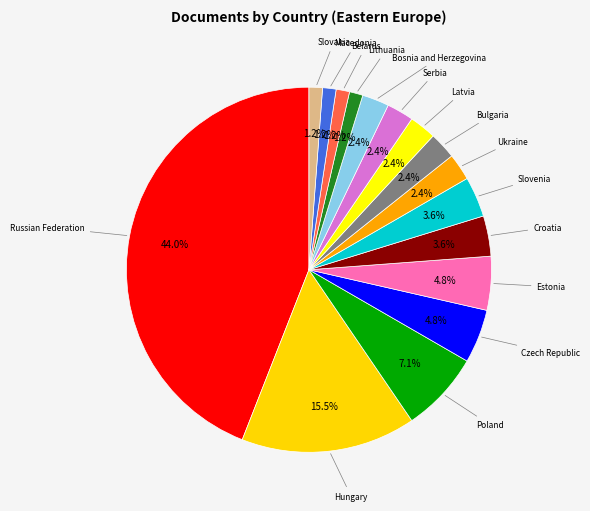

Is Bosnia and Herzegovina the majority of the pie?

No